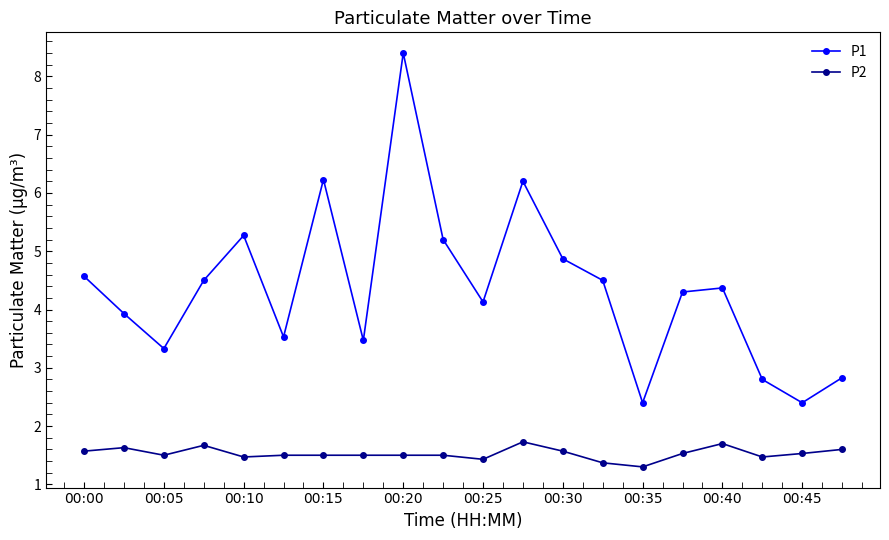

Which series has the largest range (max minus min)?

P1